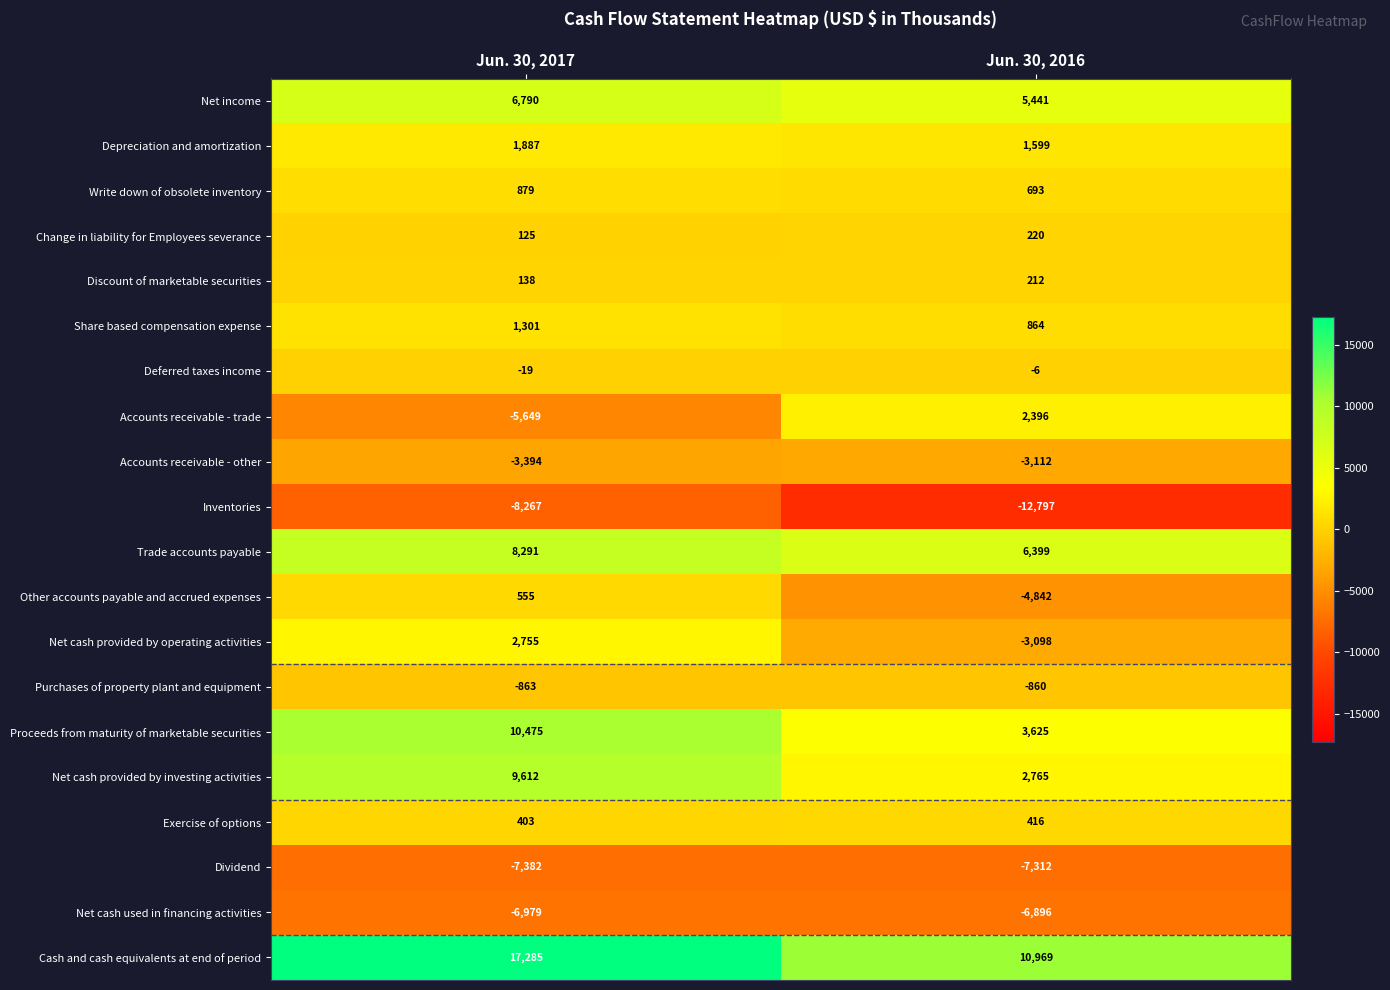

True or false: Accounts receivable - other has a value of -848 at Jun. 30, 2016.

False